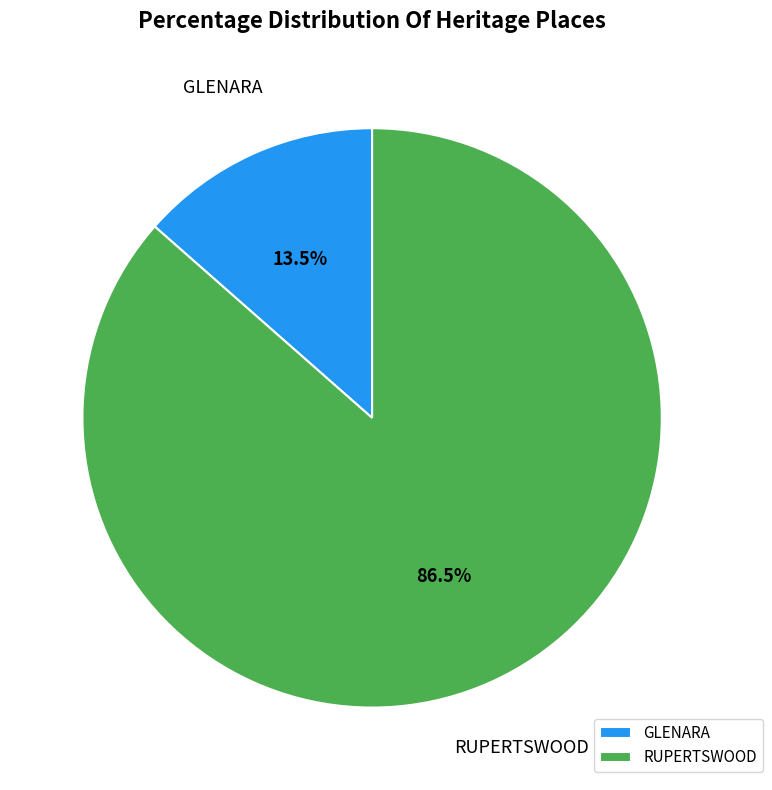

Approximately how many times larger is the value at RUPERTSWOOD compared to GLENARA?

6.4